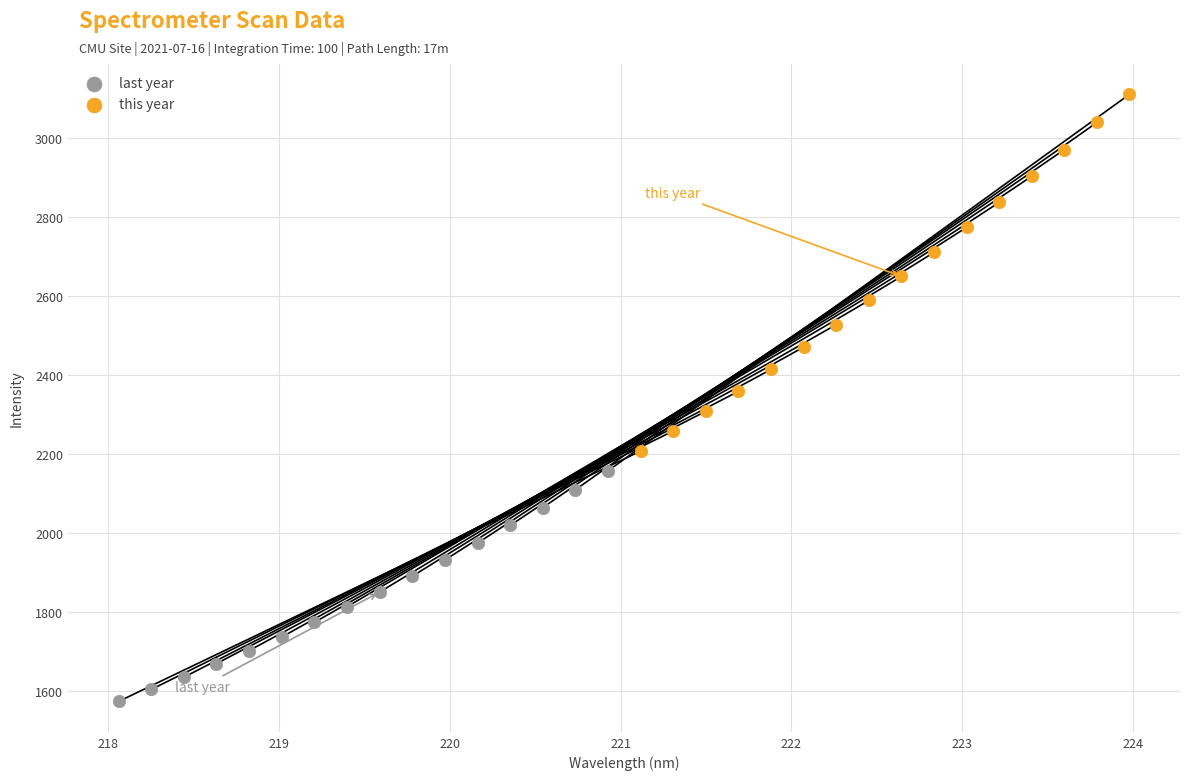

Which series has the largest Y range (max minus min)?

this year